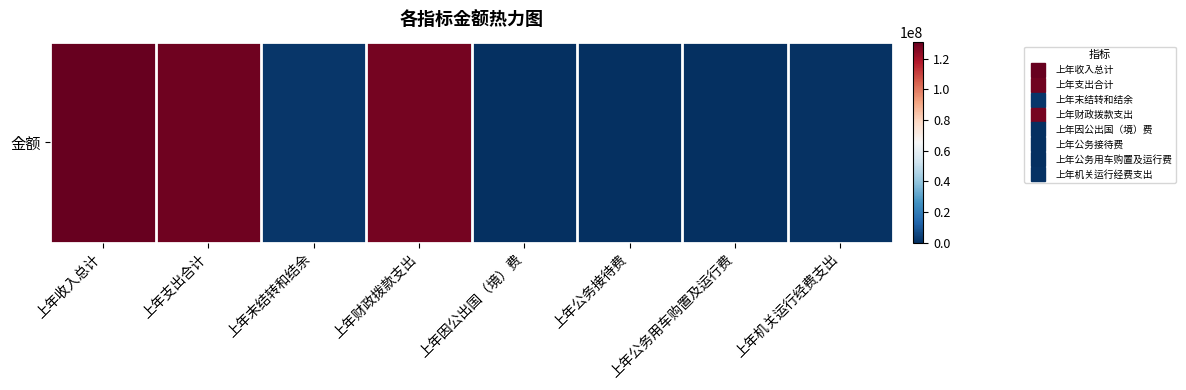

What is the change in value from 上年末结转和结余 to 上年公务接待费?

-1587313.9